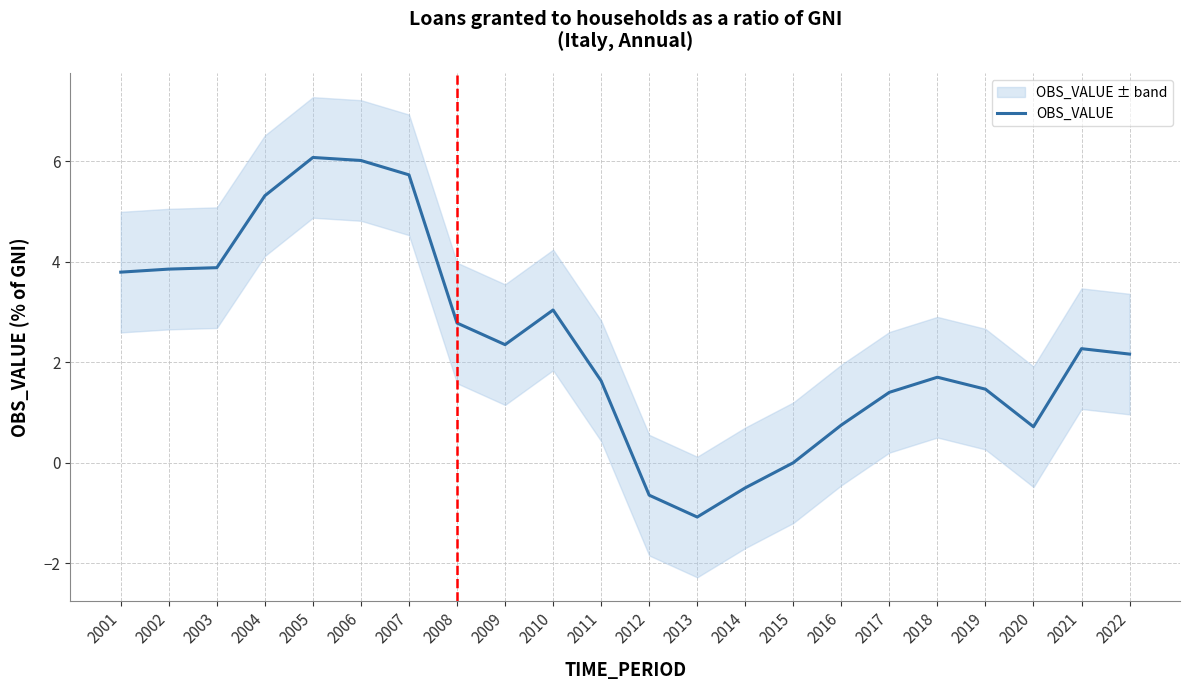

Reading left to right, what are all the values shown in this chart?

2001=3.8	2002=3.9	2003=3.9	2004=5.3	2005=6.1	2006=6.0	2007=5.7	2008=2.8	2009=2.3	2010=3.0	2011=1.6	2012=-0.6	2013=-1.1	2014=-0.5	2015=-0.0	2016=0.7	2017=1.4	2018=1.7	2019=1.5	2020=0.7	2021=2.3	2022=2.2